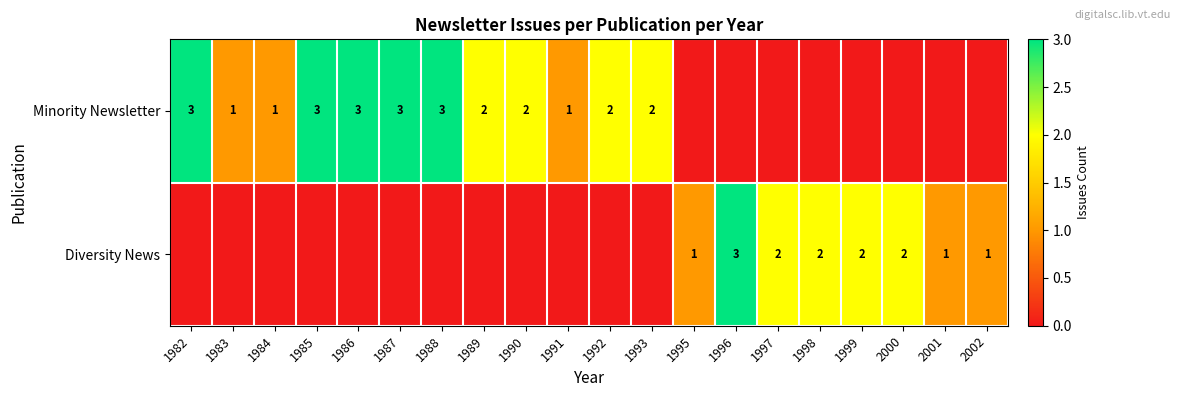

What is the spread (max minus min) of values at 1991?

1